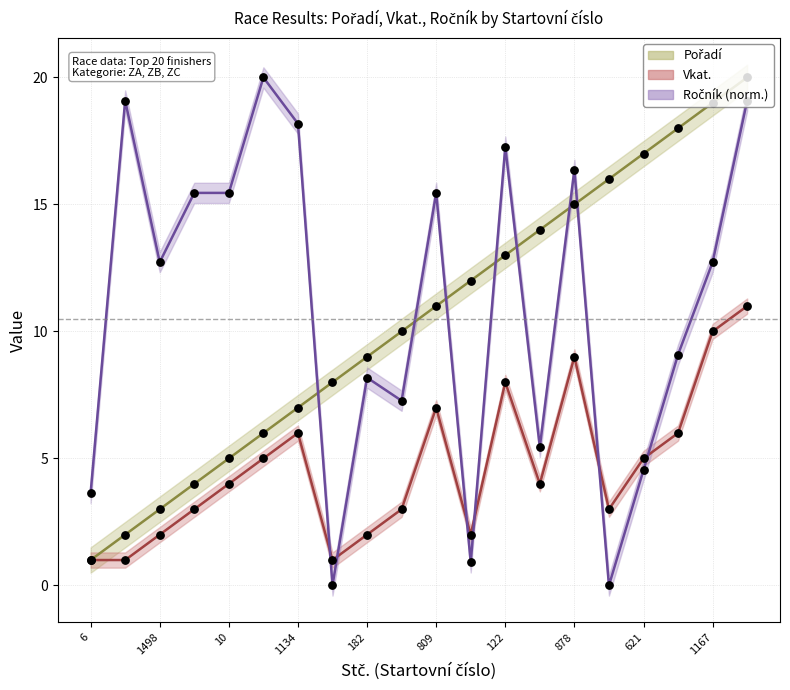

At how many categories does at least one series exceed 11?

16